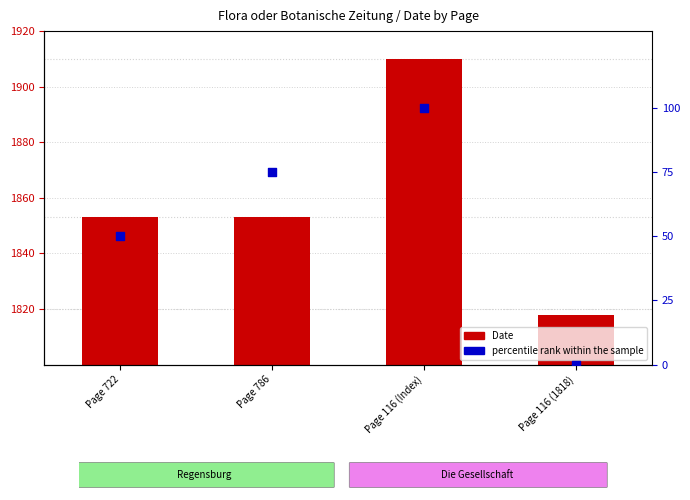

Is the value of Date at Page 722 greater than the value of percentile rank within the sample at Page 722?

Yes